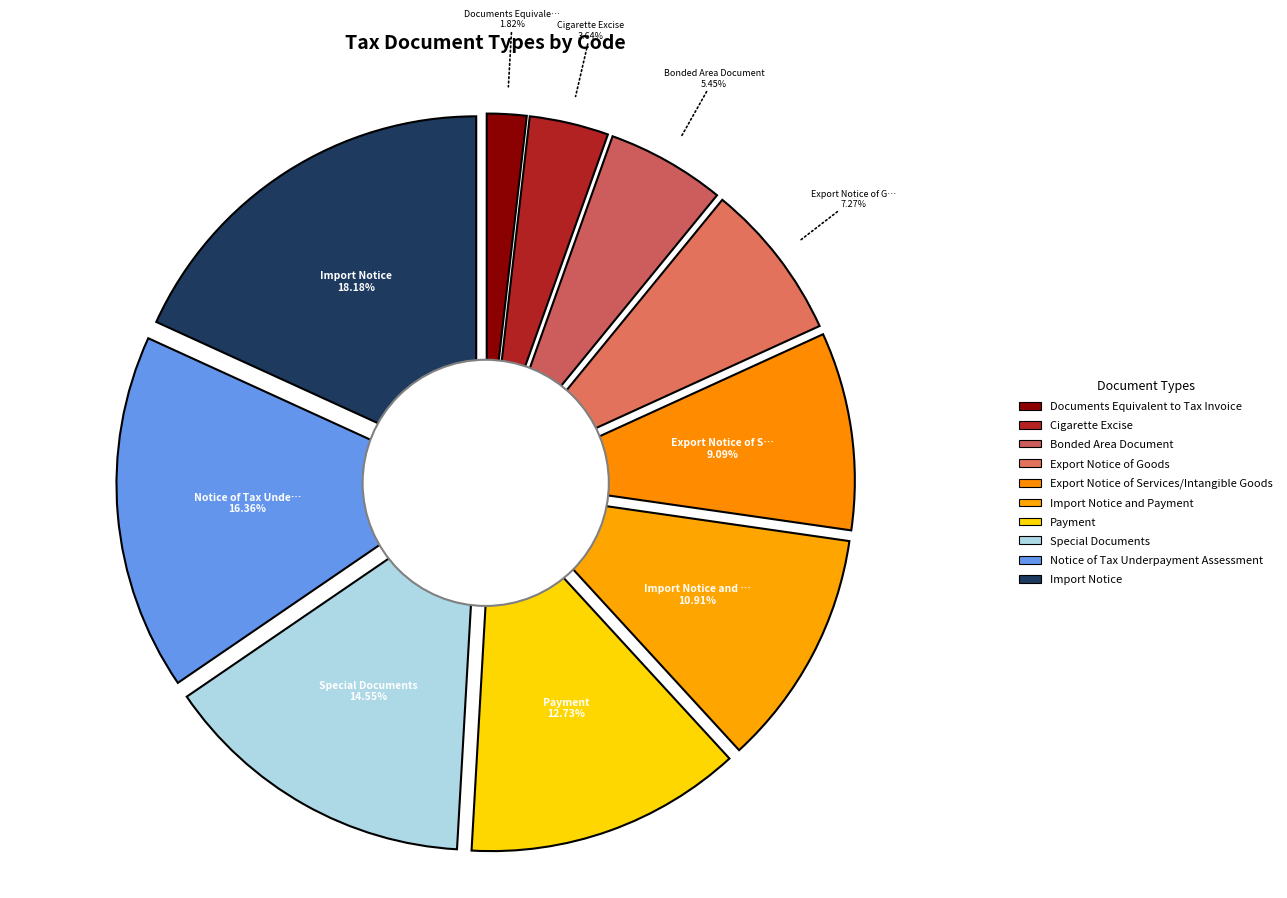

Does Notice of Tax Underpayment Assessment account for over 50% of the chart?

No